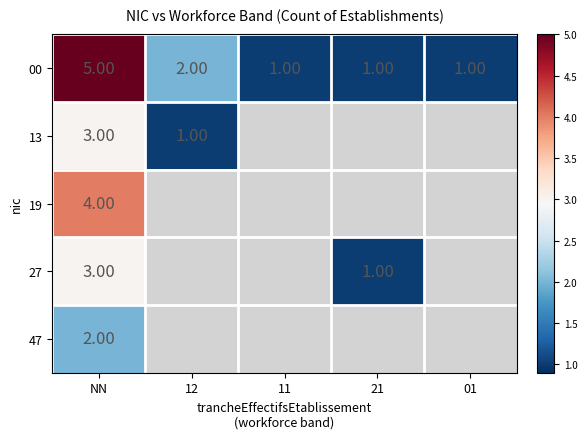

What is the difference between the highest and lowest values at NN?

3